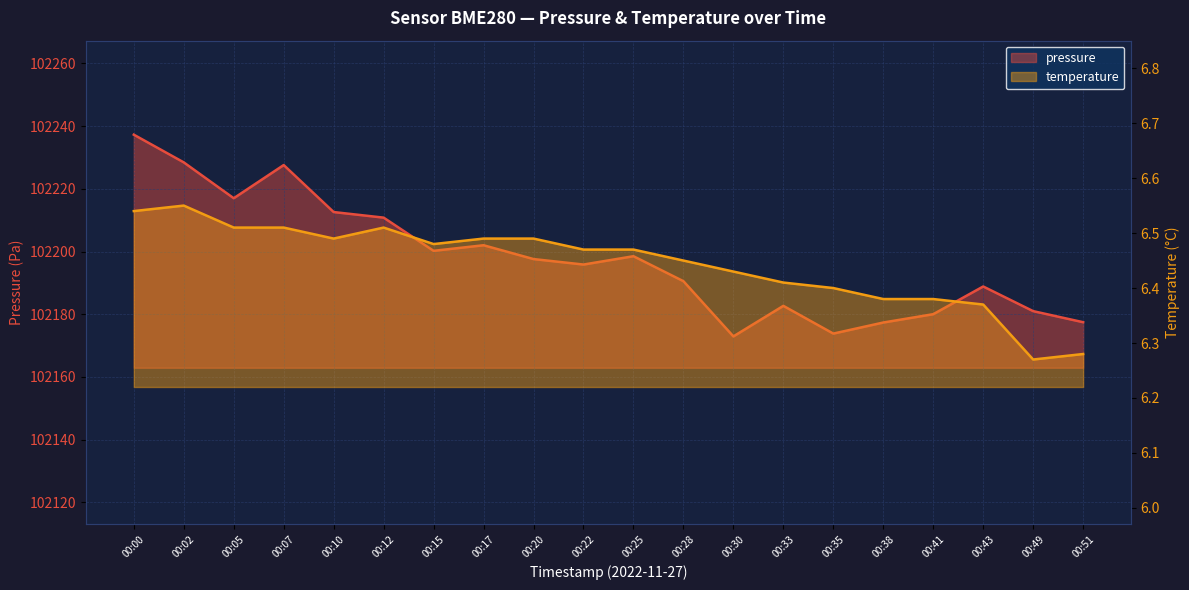

What are all the series names shown in the legend?

pressure, temperature